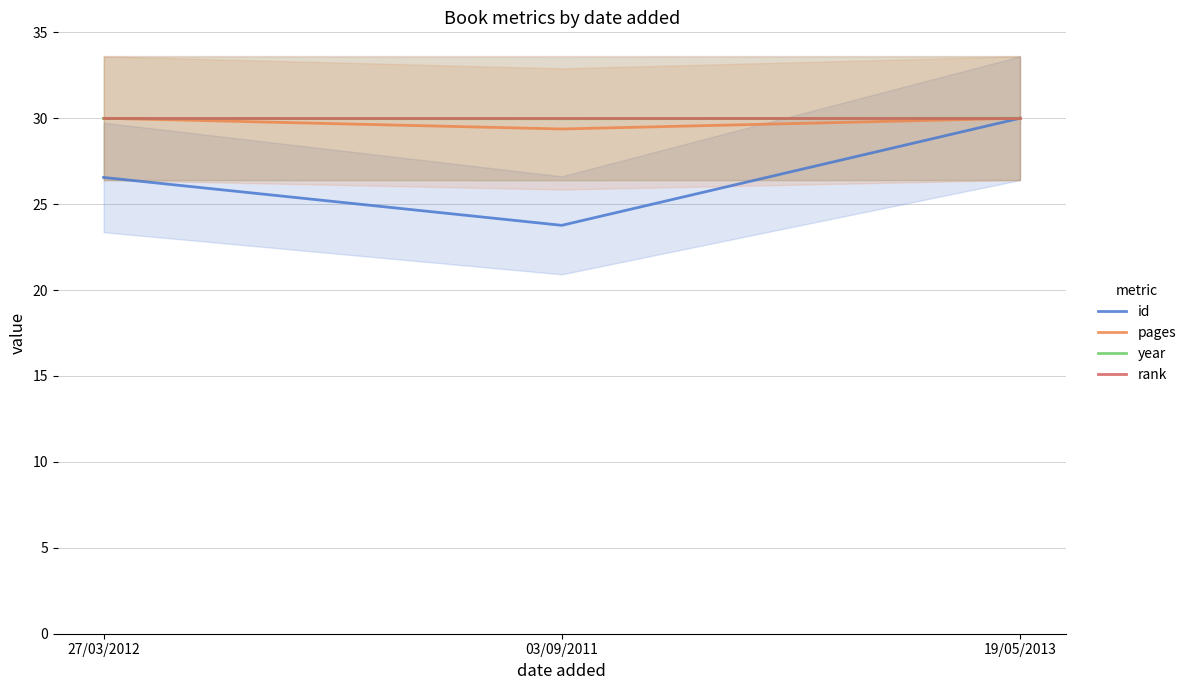

Between 27/03/2012 and 03/09/2011, which series saw the biggest shift?

id